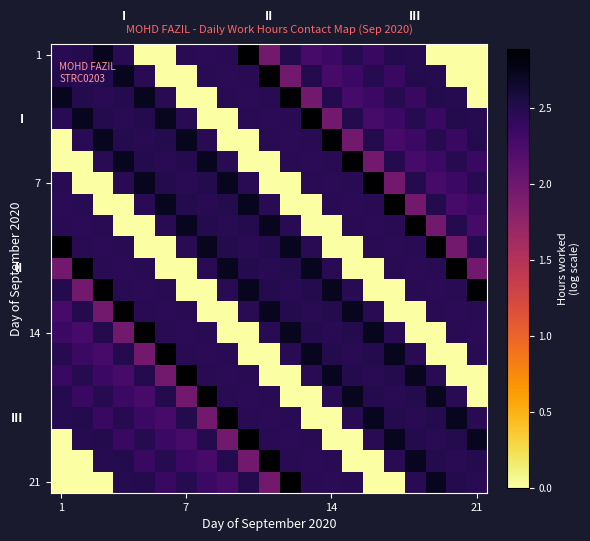

How many distinct data groups are displayed?

21